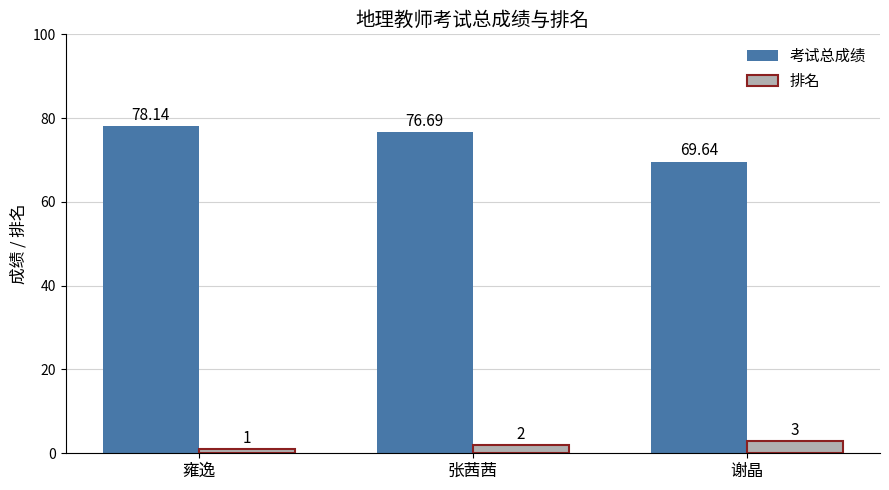

At how many categories does at least one series exceed 66?

3